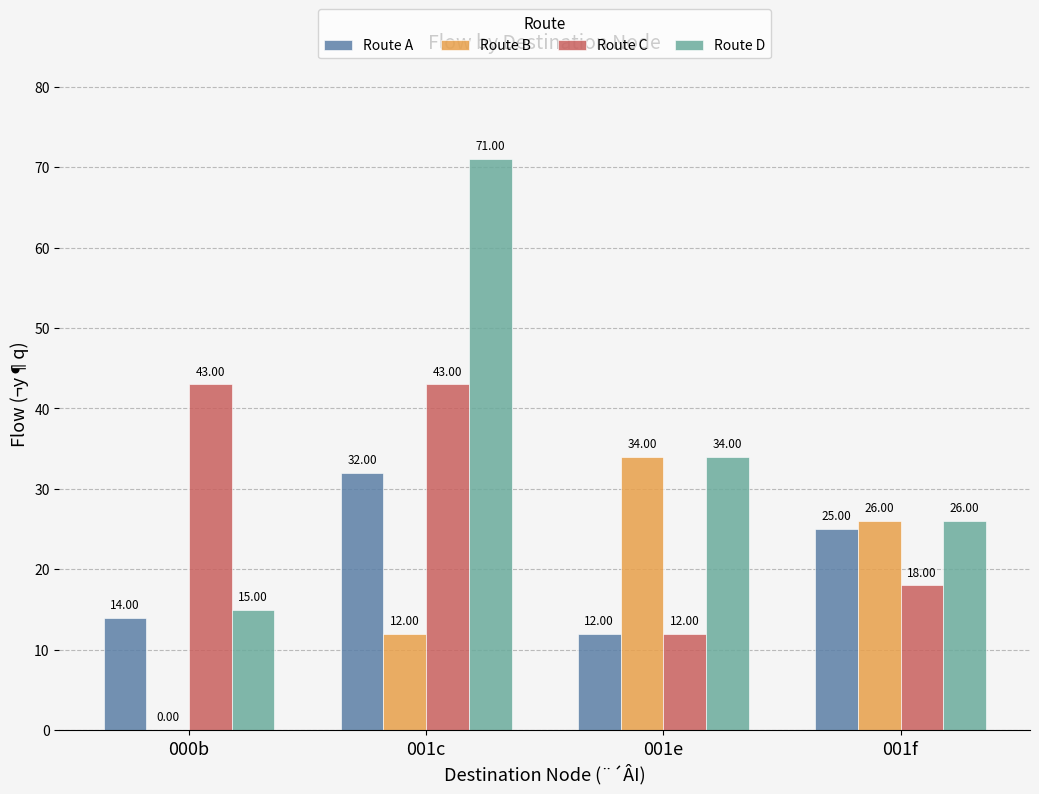

What is the total value across all series at 001f?

95